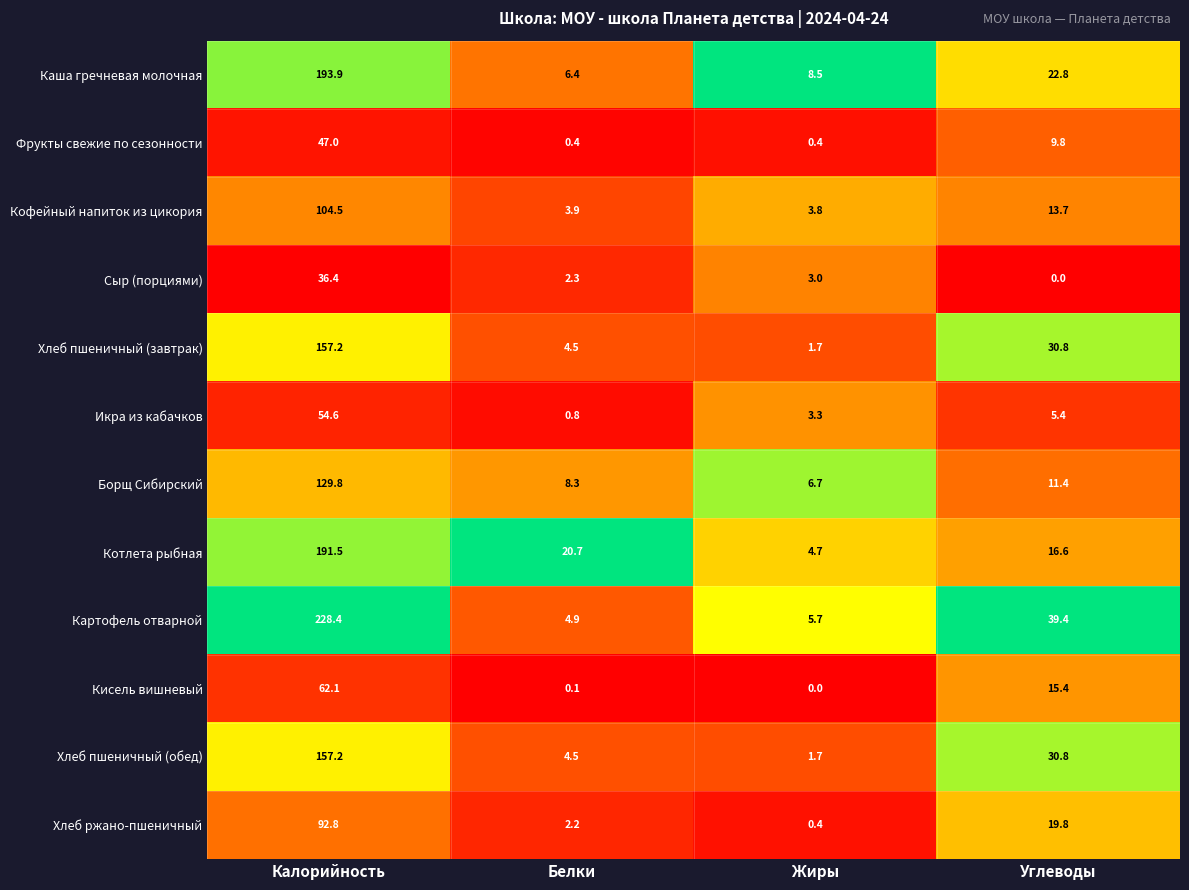

List the labels in order of Каша гречневая молочная value, largest first.

Калорийность, Углеводы, Жиры, Белки